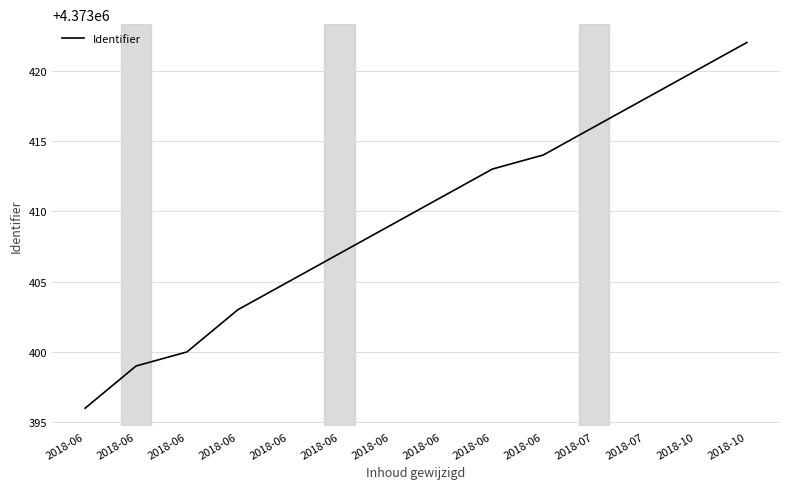

What is the maximum value shown in the chart?

4373422